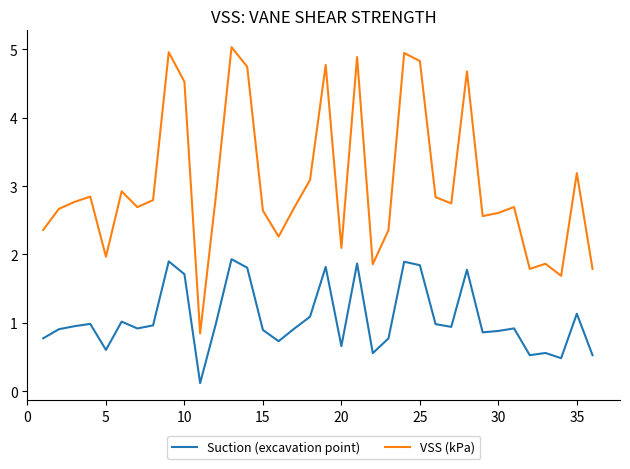

What is the difference between the second highest and second lowest values in the VSS (kPa) series?

3.3